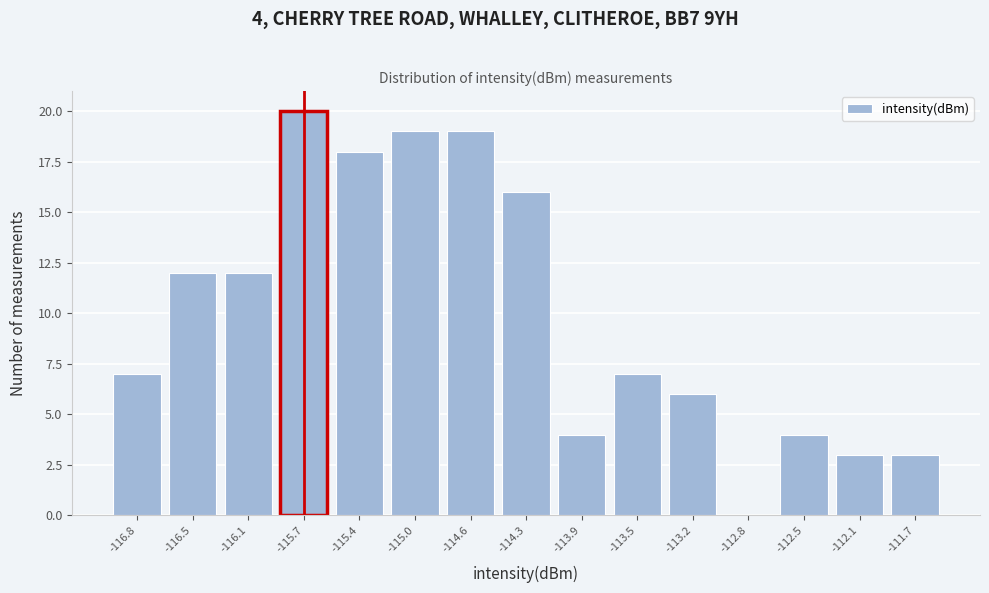

Which range on the x-axis has the tallest bar?

-115.90 to -115.55